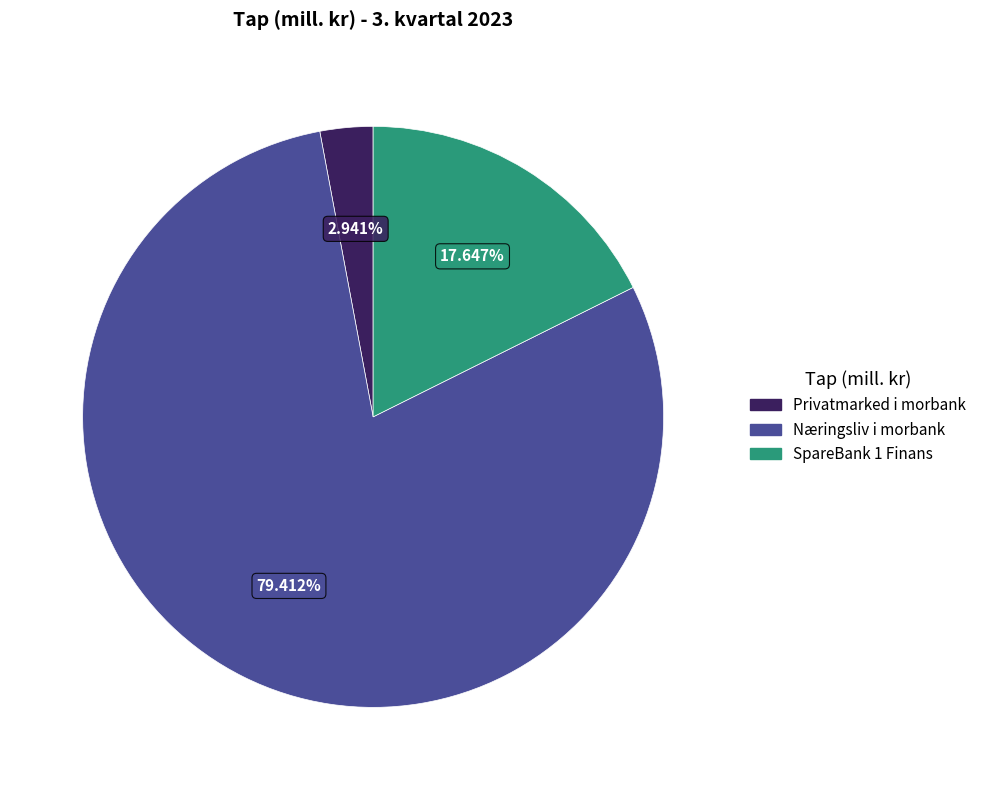

How many segments does this pie chart have?

3